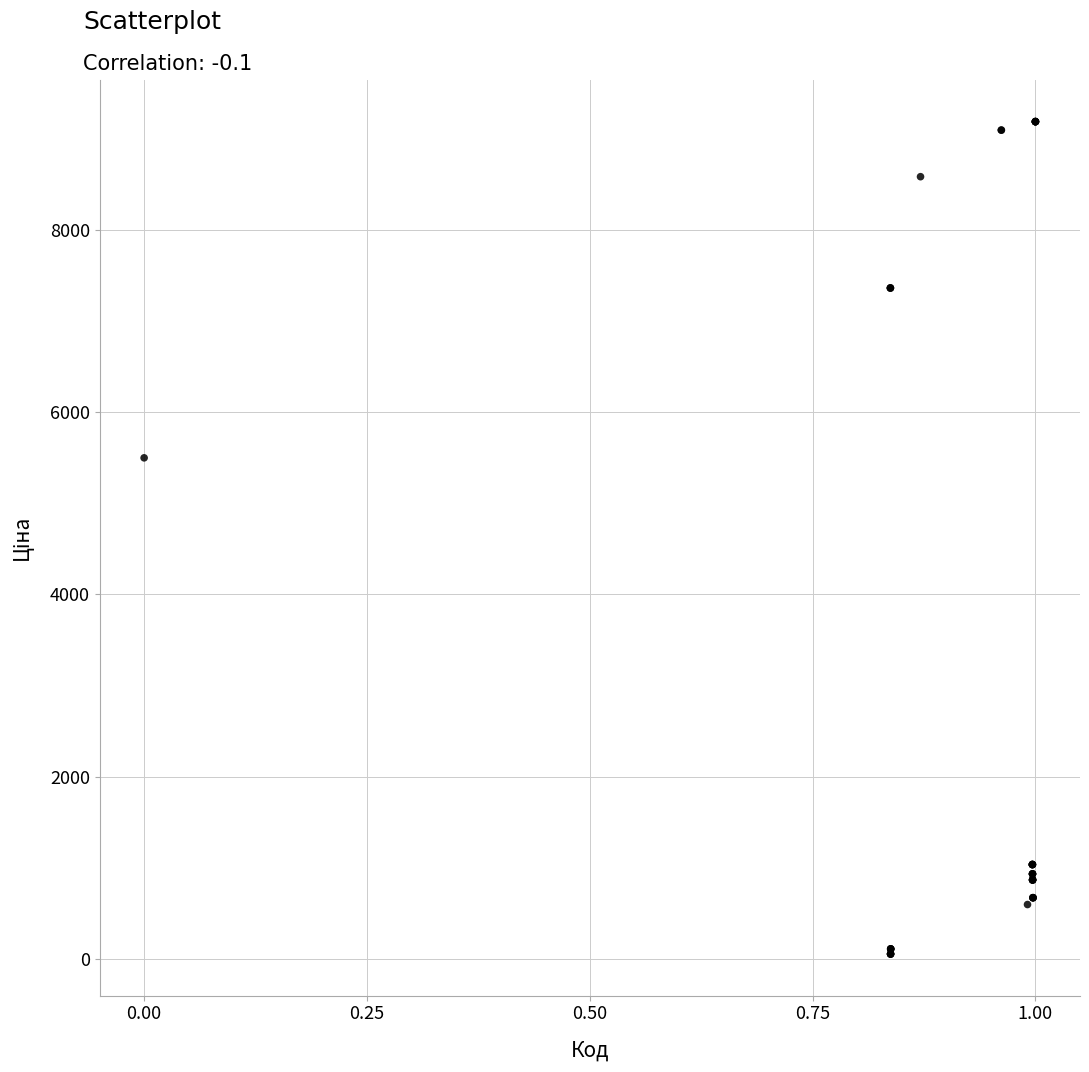

What Y value in the scatter plot is closest to 4620?

5497.3